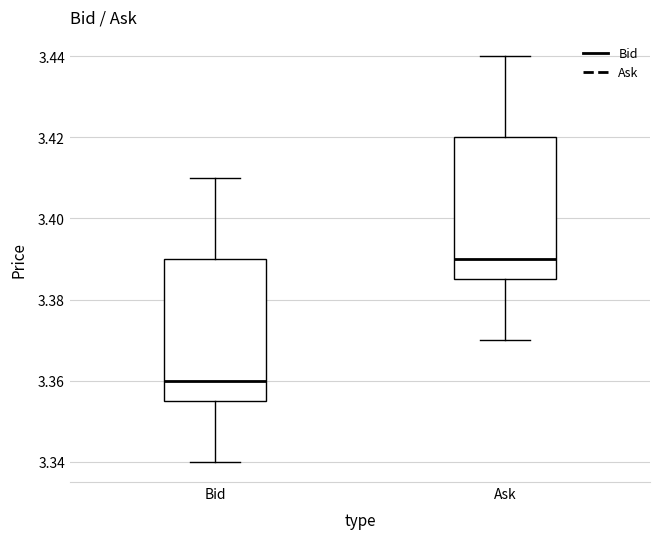

Reading left to right, transcribe this box plot: for each box, give where its median line is, the range the box spans, and where its two whiskers end, as read against the y-axis. The values are not printed on the chart, so give them approximately, as read against the axis.

Bid: median 3.360, box 3.356 to 3.390, whiskers 3.340 to 3.410
Ask: median 3.390, box 3.386 to 3.420, whiskers 3.370 to 3.440